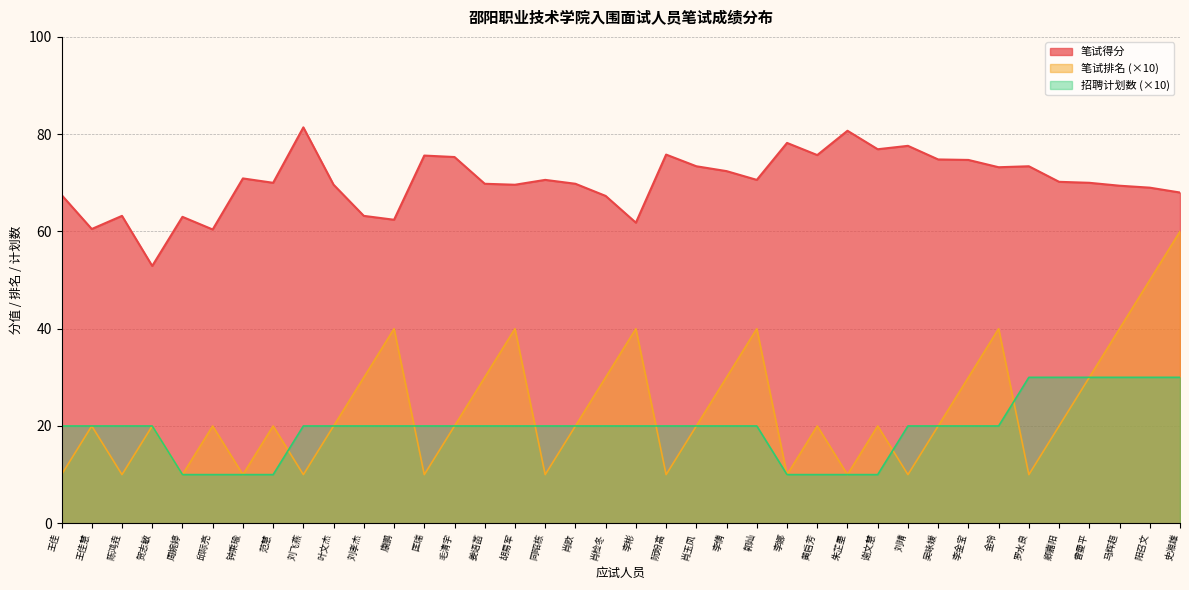

True or false: 招聘计划数 and 笔试得分 cross at least once.

False